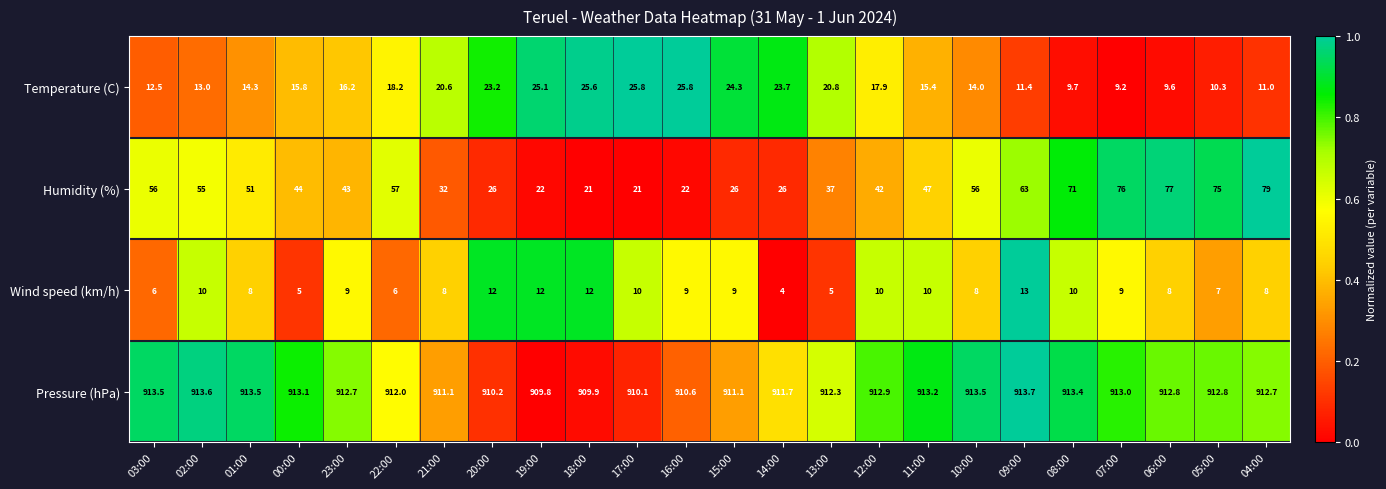

What is the sum of all Temperature (C) values?

413.4